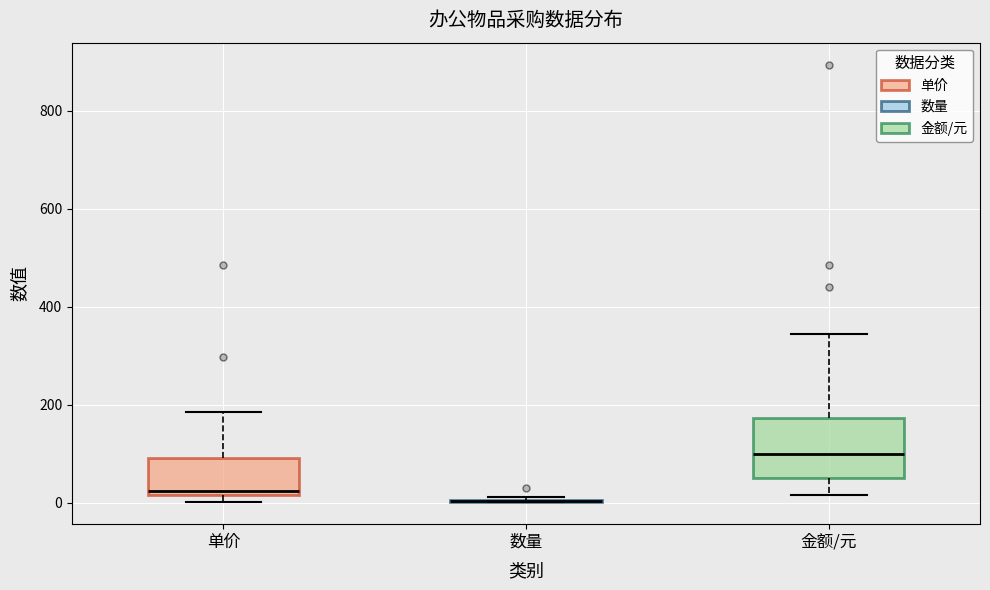

Reading left to right, read every box against the y-axis: the position of its median line, the range the box covers, and the ends of its whiskers. The values are not printed on the chart, so give them approximately, as read against the axis.

单价: median 20 (just above the box's lower edge), box 20 to 100, whiskers 0 to 180
数量: box collapsed to a line at 0, whiskers 0 to 20
金额/元: median 100, box 60 to 180, whiskers 20 to 340